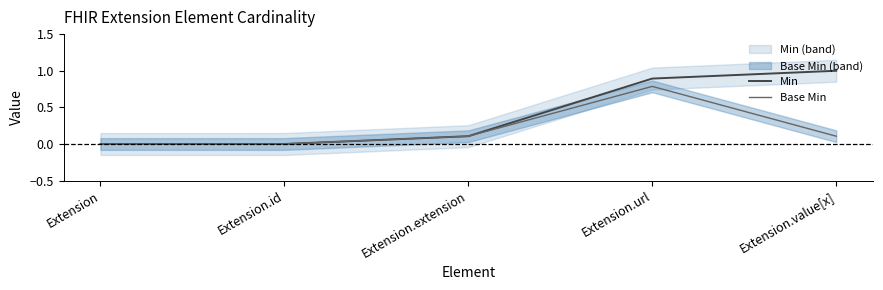

True or false: Min and Base Min intersect in this chart.

False